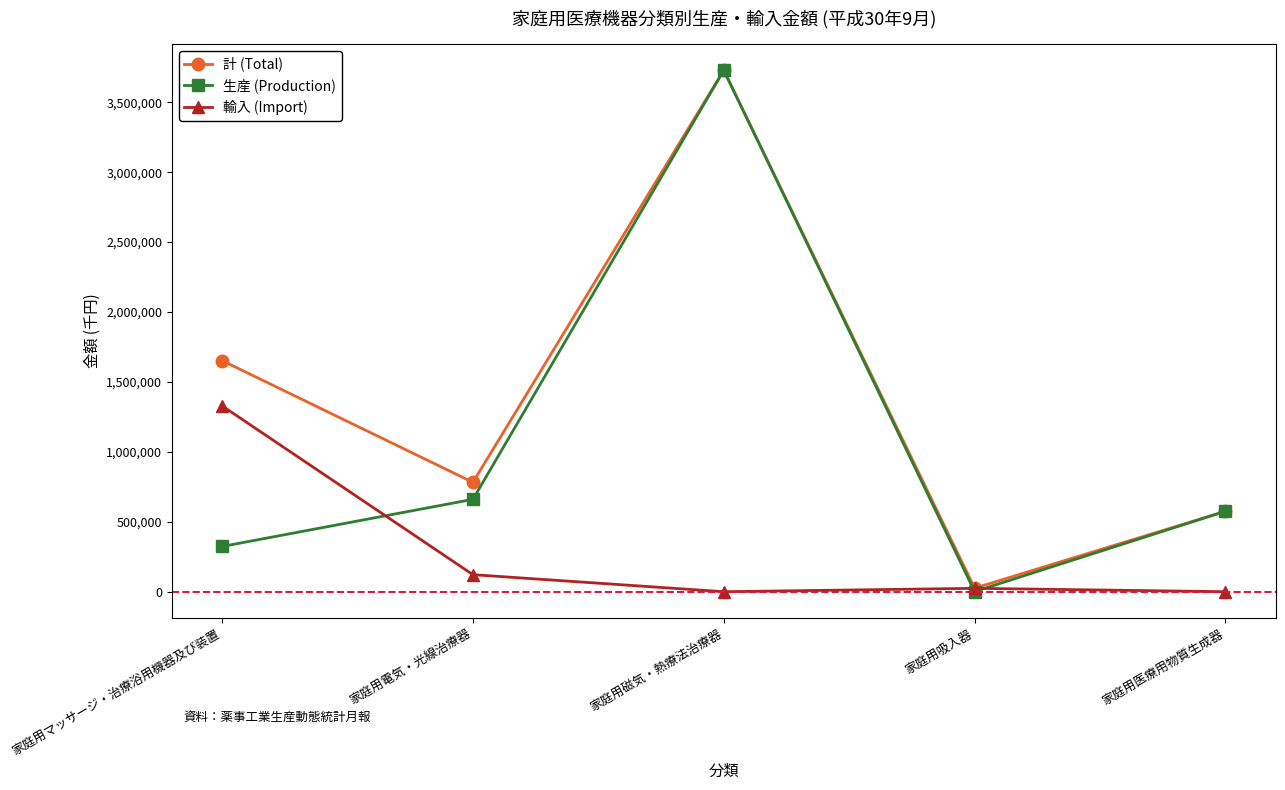

Is the value of 輸入 (Import) at 家庭用磁気・熱療法治療器 greater than the value of 生産 (Production) at 家庭用マッサージ・治療浴用機器及び装置?

No